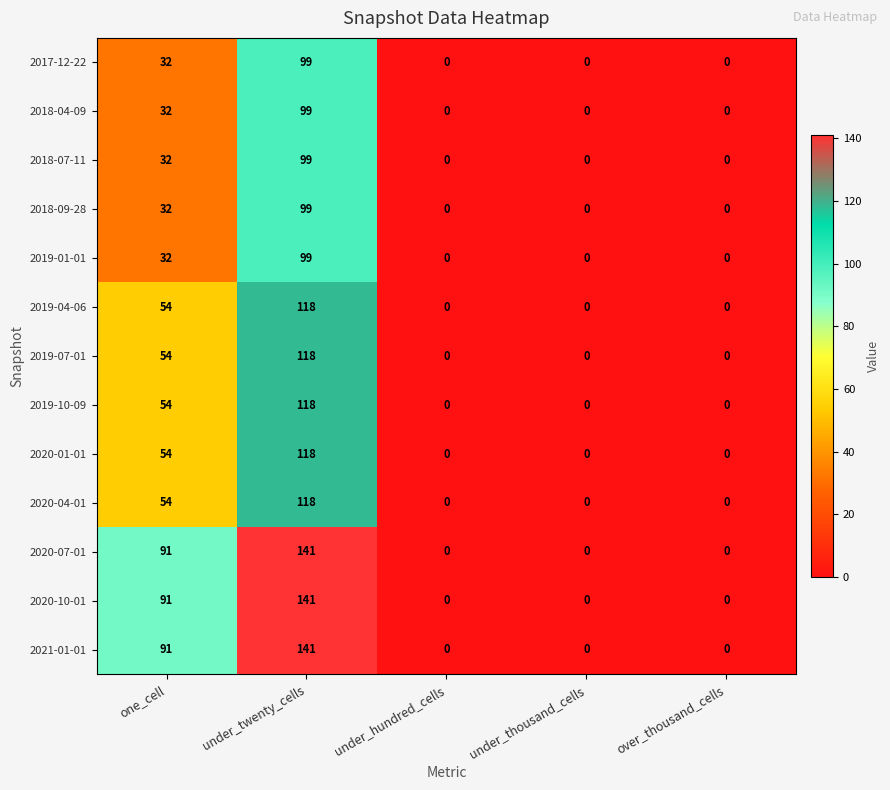

Is the value of 2021-01-01 at over_thousand_cells greater than the value of 2020-04-01 at under_twenty_cells?

No